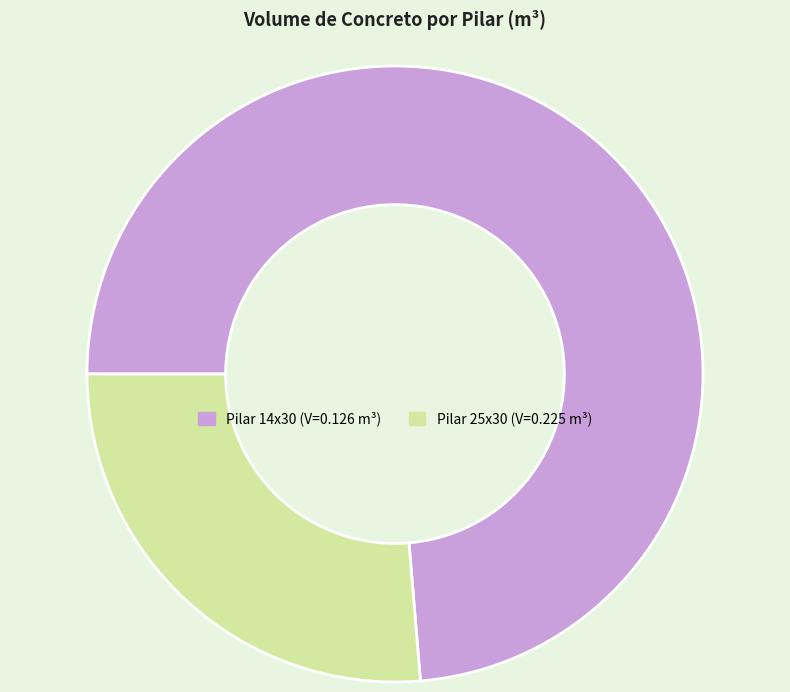

How many segments does this pie chart have?

2